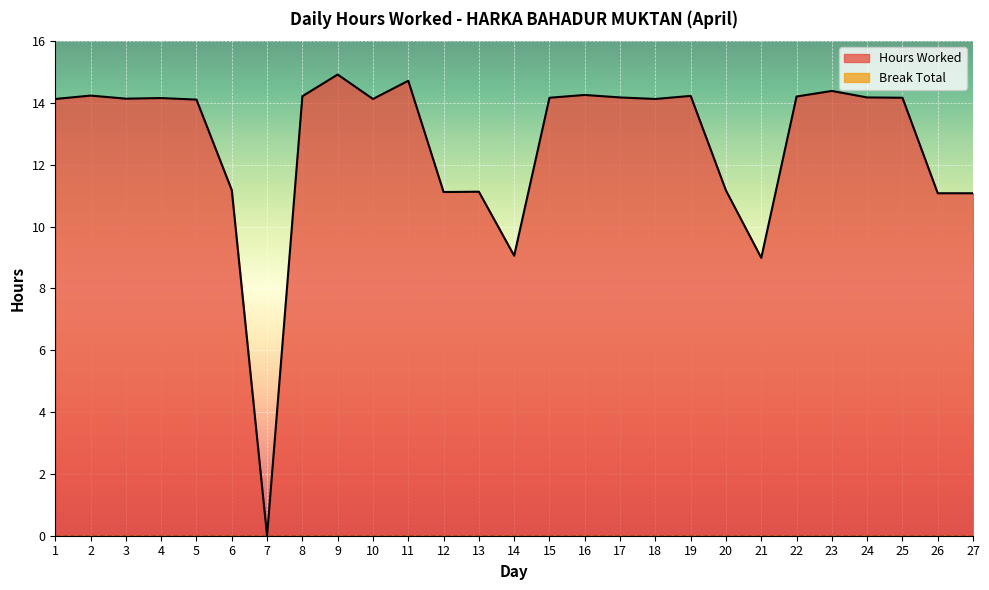

Which has a higher value, 25 or 17?

17